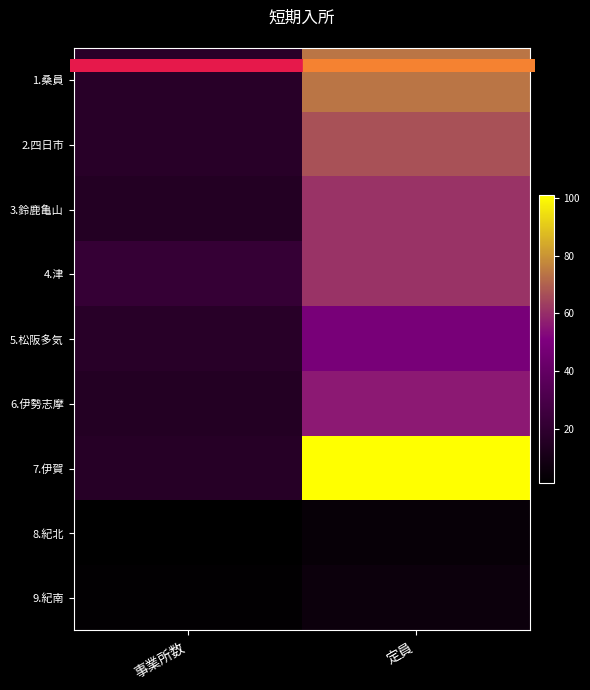

List the series in order of their peak value, highest first.

7.伊賀, 1.桑員, 2.四日市, 3.鈴鹿亀山, 4.津, 6.伊勢志摩, 5.松阪多気, 9.紀南, 8.紀北